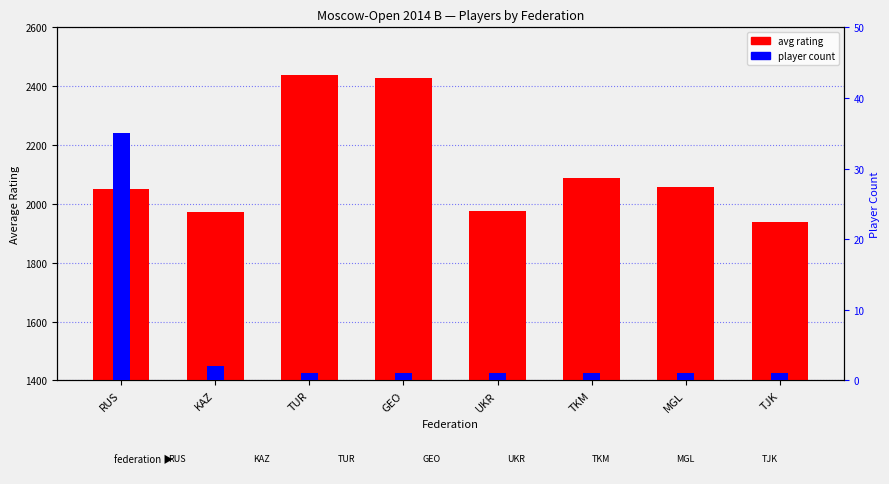

The player count series shows 1 at UKR. True or false?

True